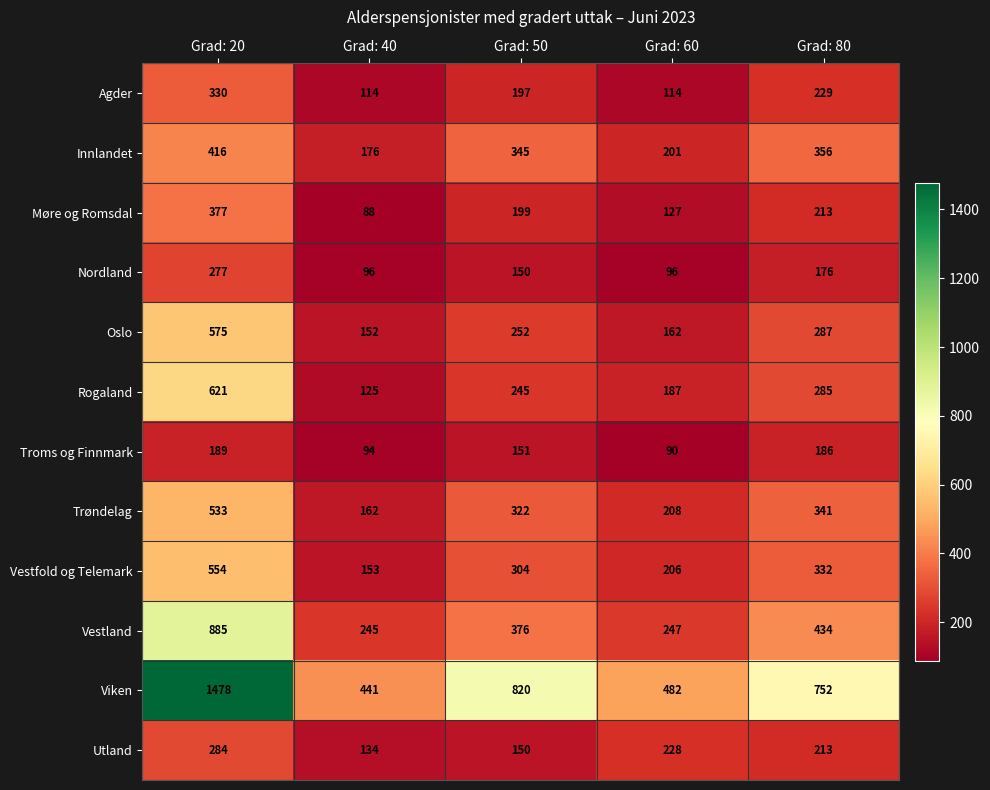

Where is Vestfold og Telemark nearest to the value 353?

Grad: 80